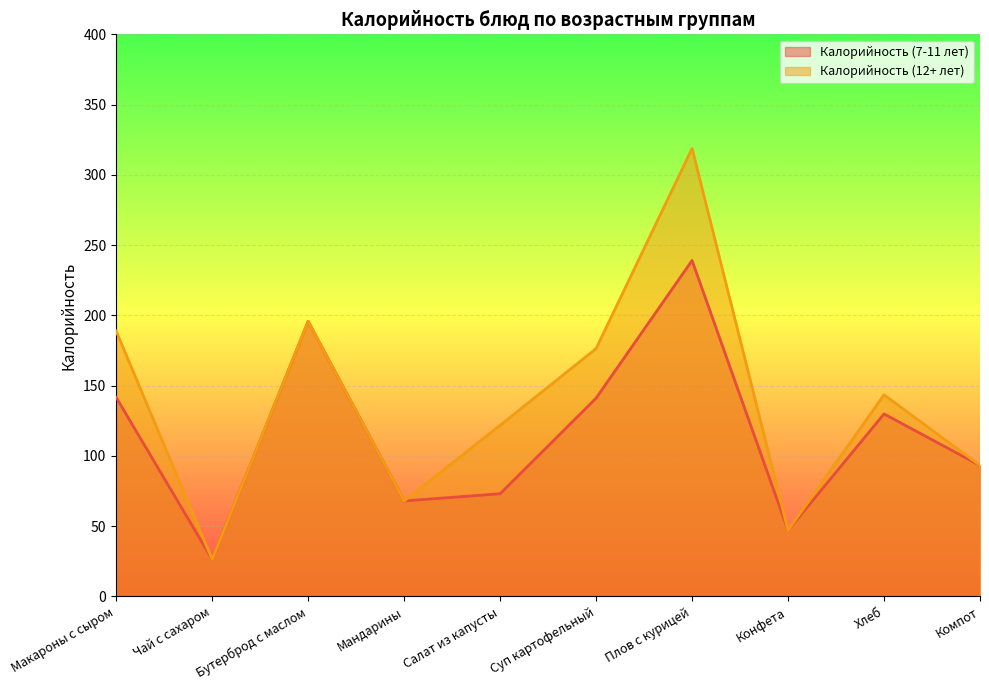

At which label does Калорийность (7-11 лет) reach its minimum?

Чай с сахаром